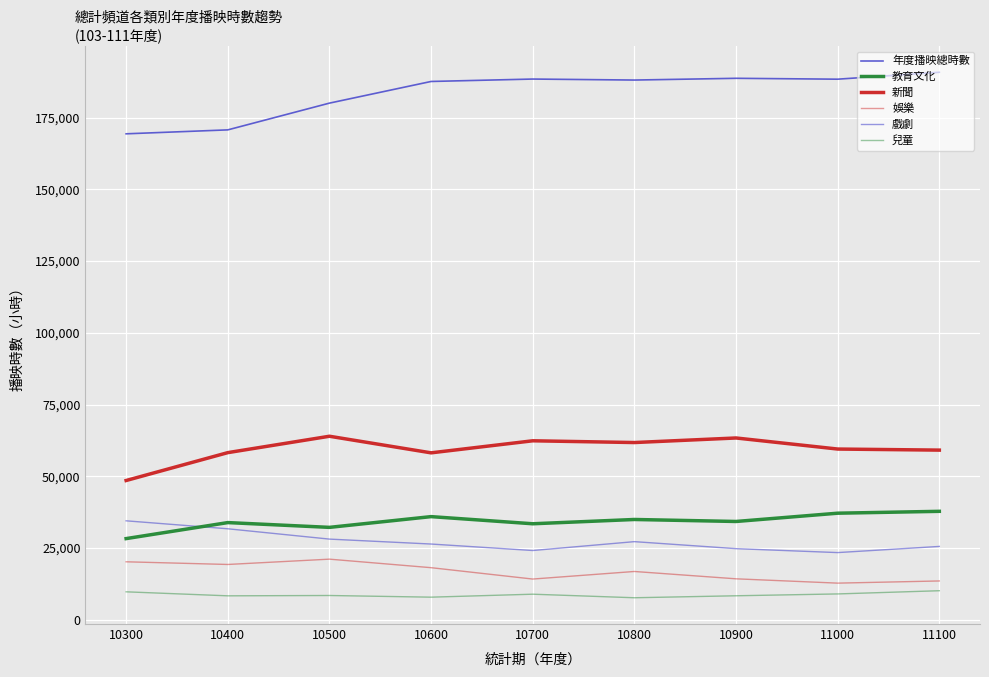

What is the difference between the maximum and minimum values in the 兒童 series?

2449